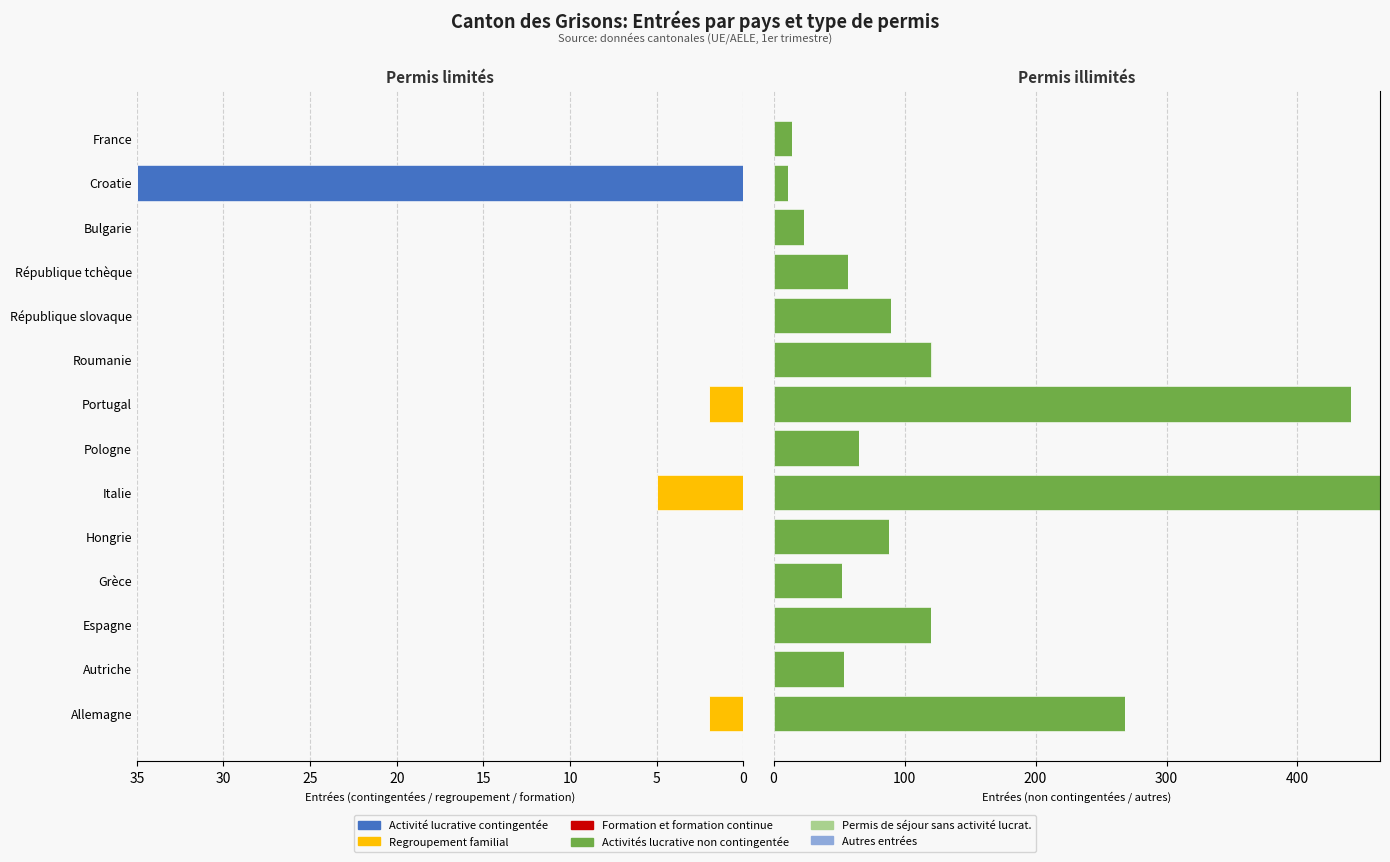

What is the value of the Autres entrées bar at the 10th from the left?

0.8